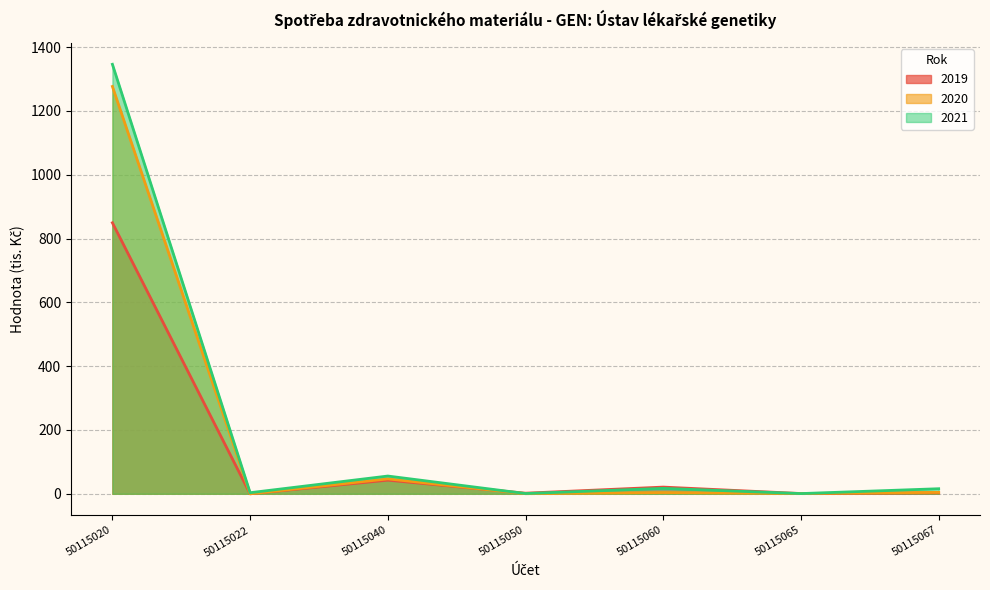

How many data points does each series have?

7